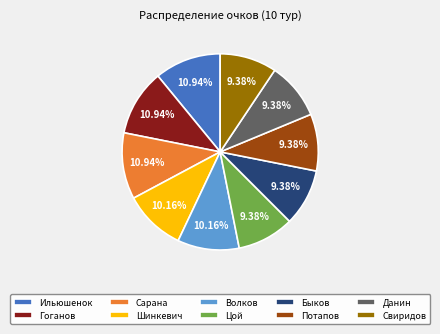

Is Гоганов the majority of the pie?

No